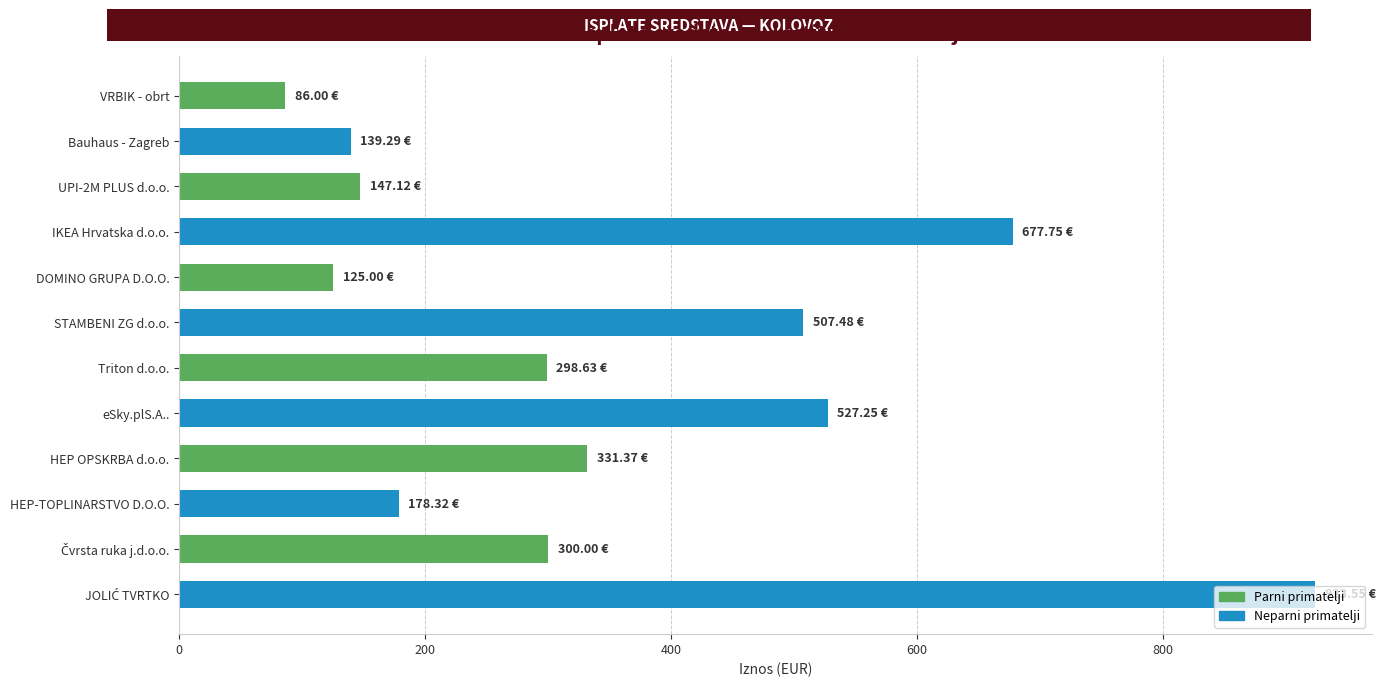

What is the label of the 4th bar from the bottom?

HEP OPSKRBA d.o.o.